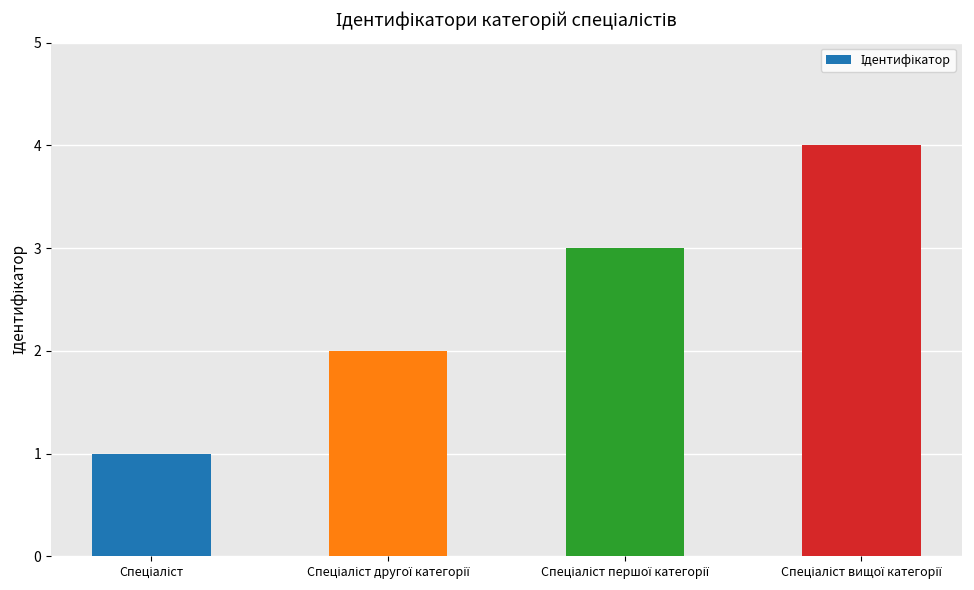

What is the maximum value shown in the chart?

4